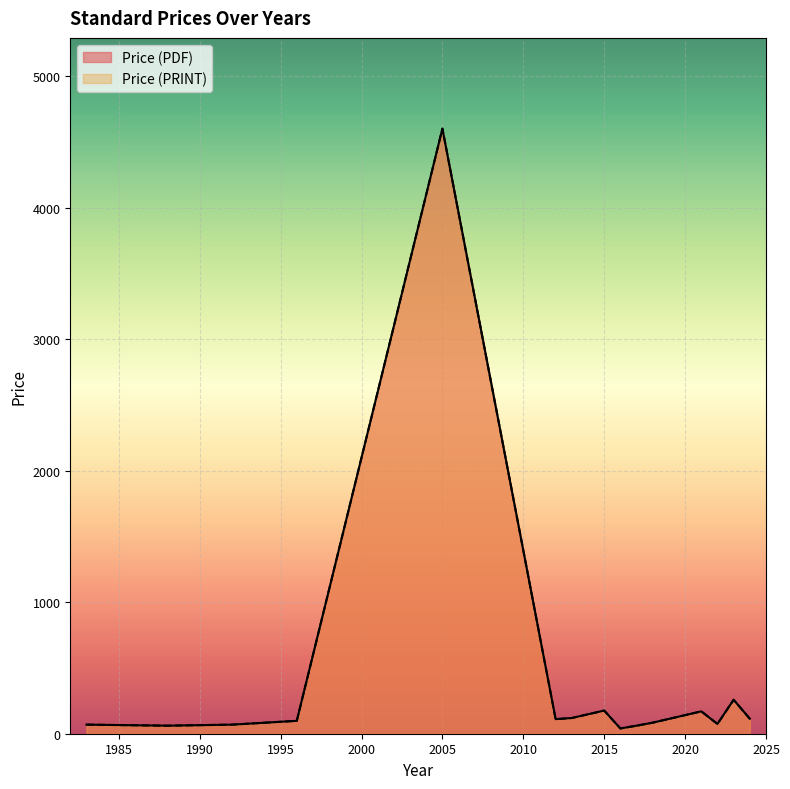

At which label does Price (PDF) reach its peak?

2005